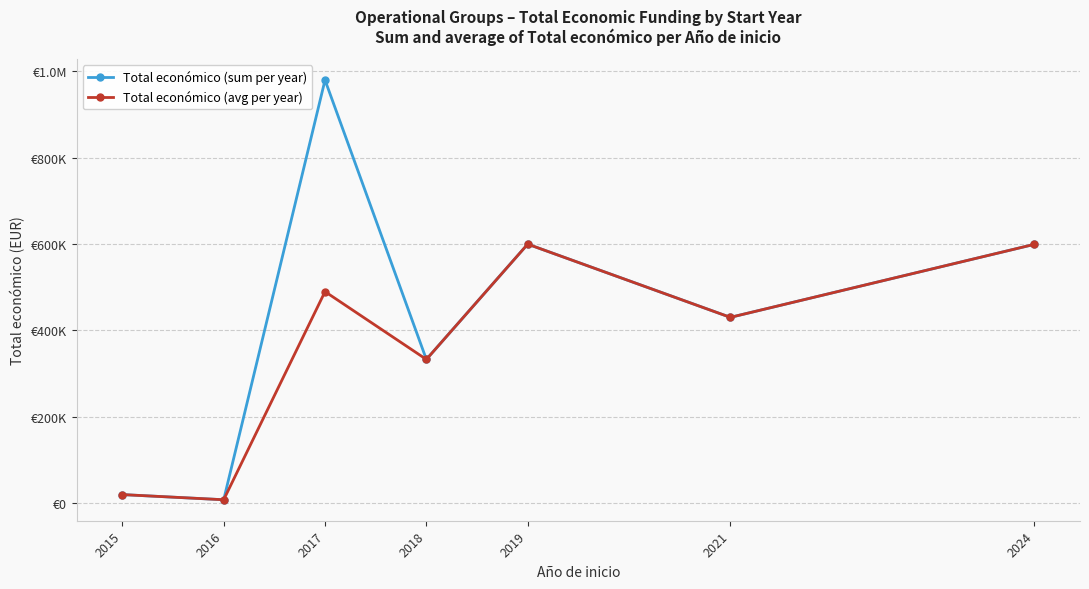

Does the chart have visible grid lines?

Yes